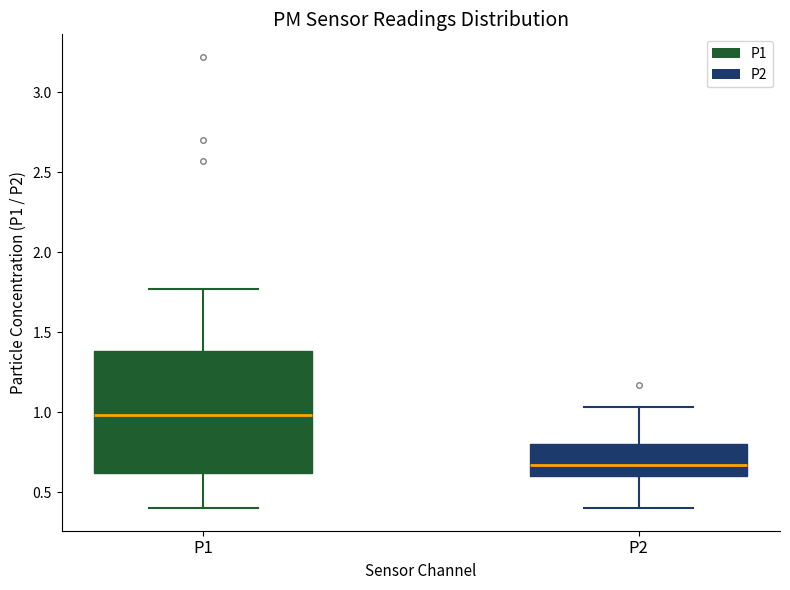

Reading left to right, read every box against the y-axis: the position of its median line, the range the box covers, and the ends of its whiskers. The values are not printed on the chart, so give them approximately, as read against the axis.

P1: median 1.00, box 0.60 to 1.40, whiskers 0.40 to 1.75
P2: median 0.65, box 0.60 to 0.80, whiskers 0.40 to 1.05